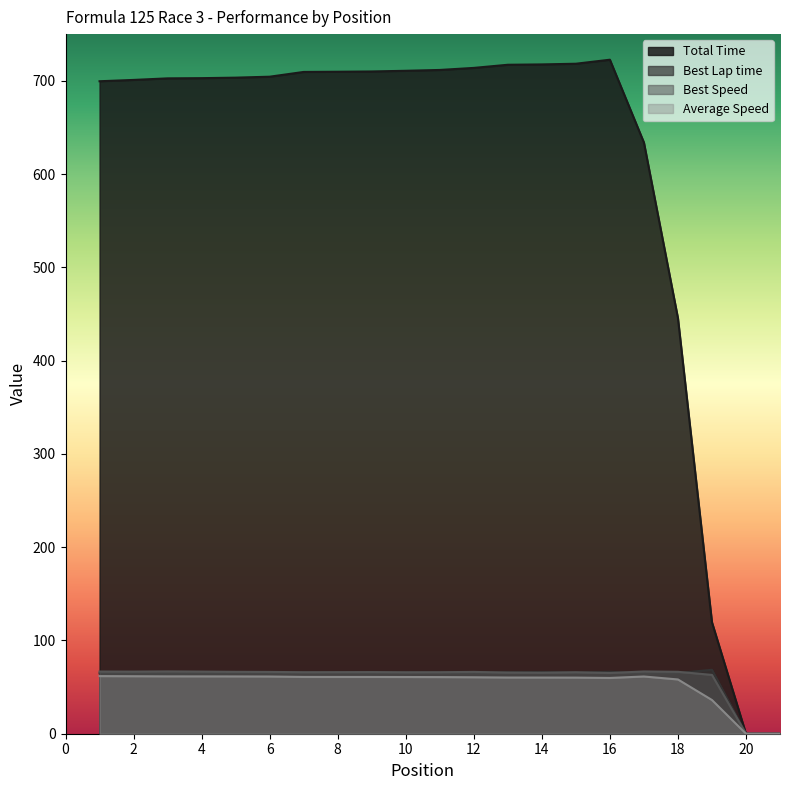

What is the highest value of the Best Speed series?

66.8